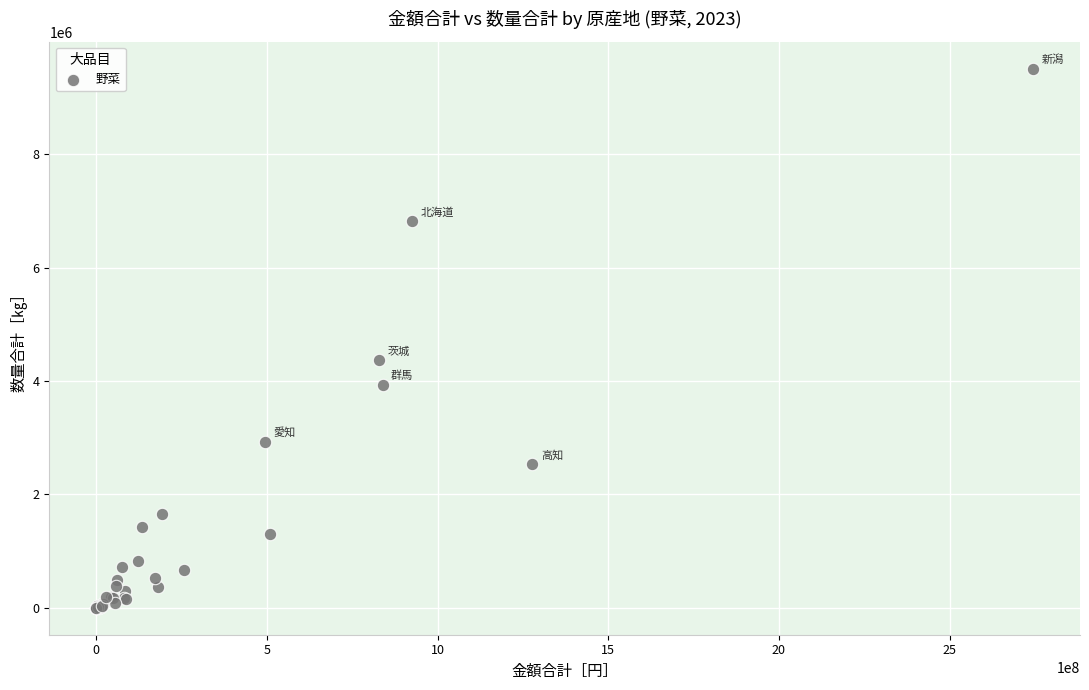

What Y value in the scatter plot is closest to 4755975?

4368422